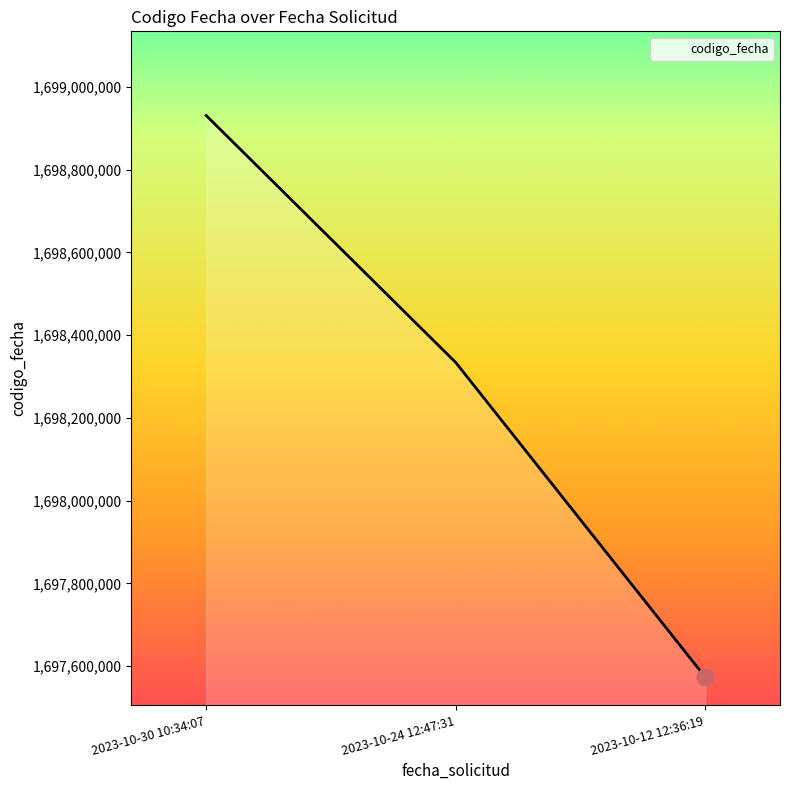

How many series are shown in this chart?

1